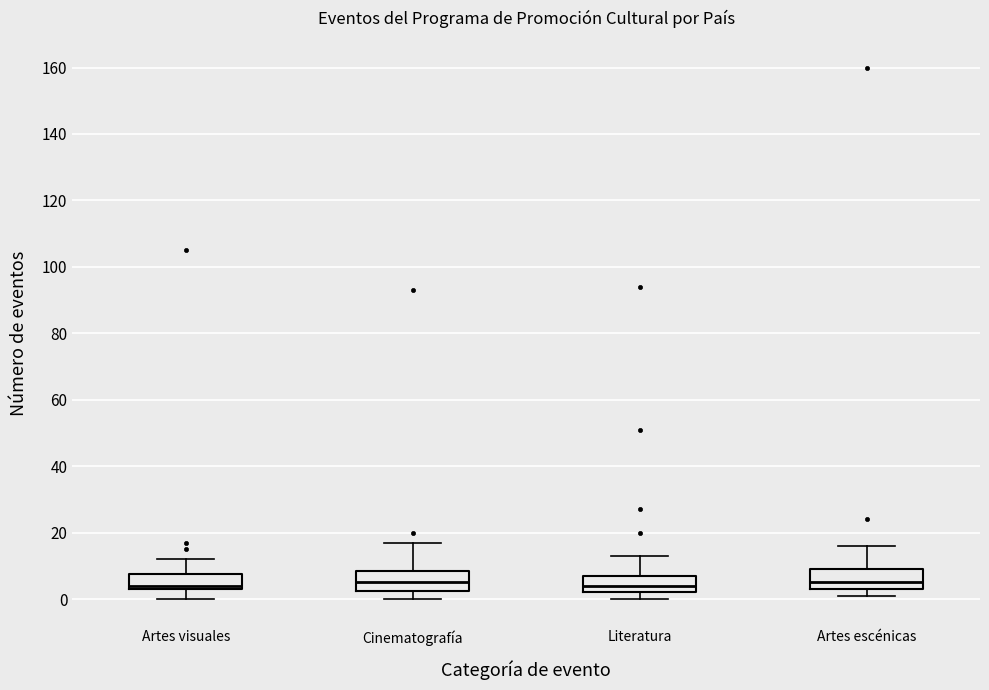

Reading left to right, transcribe this box plot: for each box, give where its median line is, the range the box spans, and where its two whiskers end, as read against the y-axis. The values are not printed on the chart, so give them approximately, as read against the axis.

Artes visuales: median 4 (just above the box's lower edge), box 4 to 8, whiskers 0 to 12
Cinematografía: median 6, box 2 to 8, whiskers 0 to 18
Literatura: median 4, box 2 to 8, whiskers 0 to 14
Artes escénicas: median 6, box 4 to 10, whiskers 2 to 16